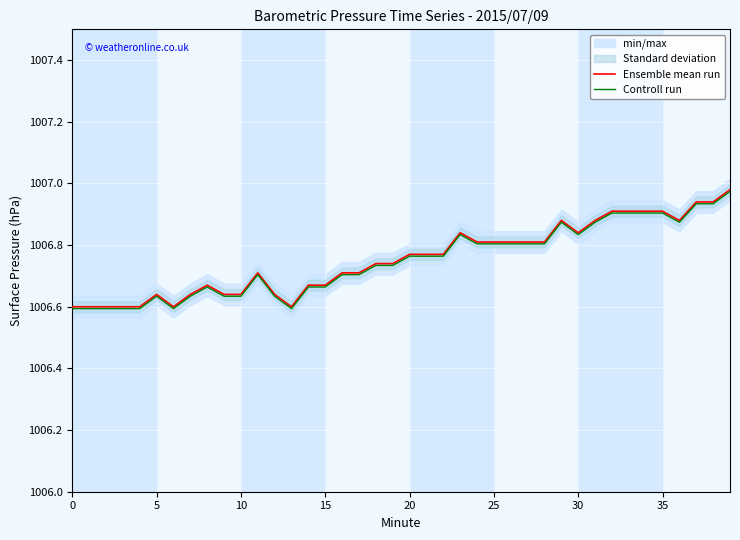

True or false: Ensemble mean run has a value of 546.7 at 0.

False